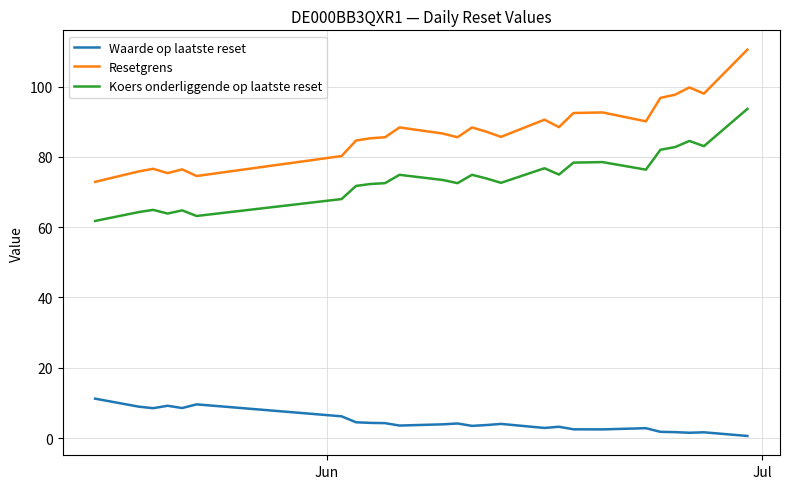

List the series in order of their overall mean, highest first.

Resetgrens, Koers onderliggende op laatste reset, Waarde op laatste reset